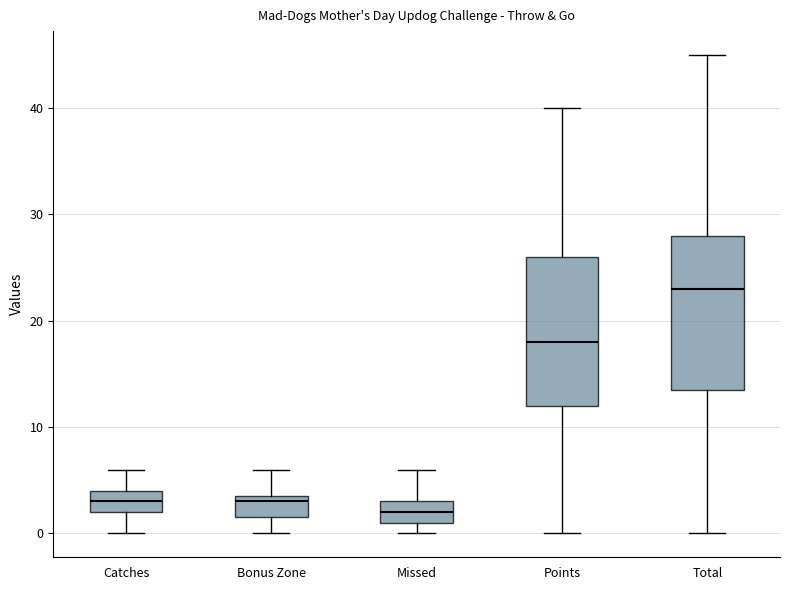

Where does the upper whisker of the box for Missed end on the y-axis? The values are not printed on the chart, so give them approximately, as read against the axis.

6